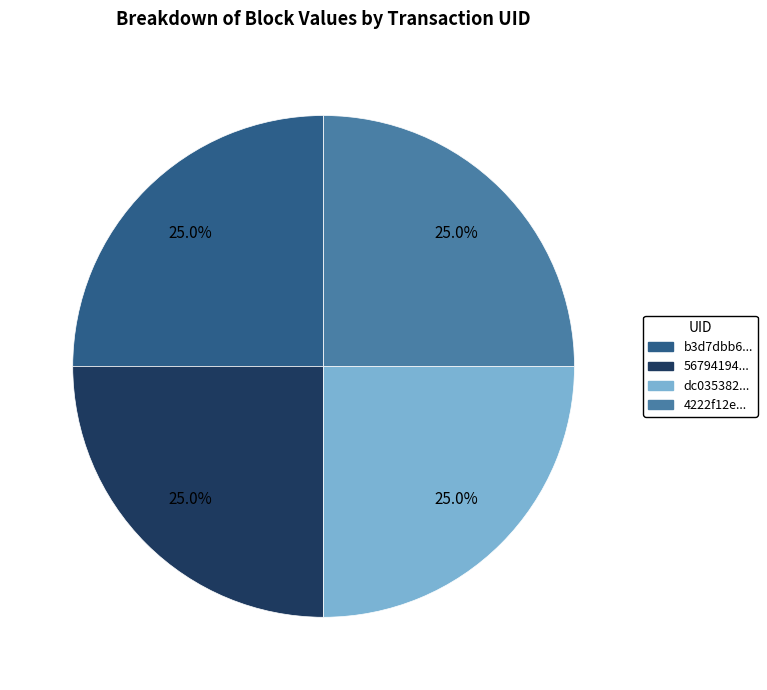

Is there any slice that represents more than half of the pie?

No